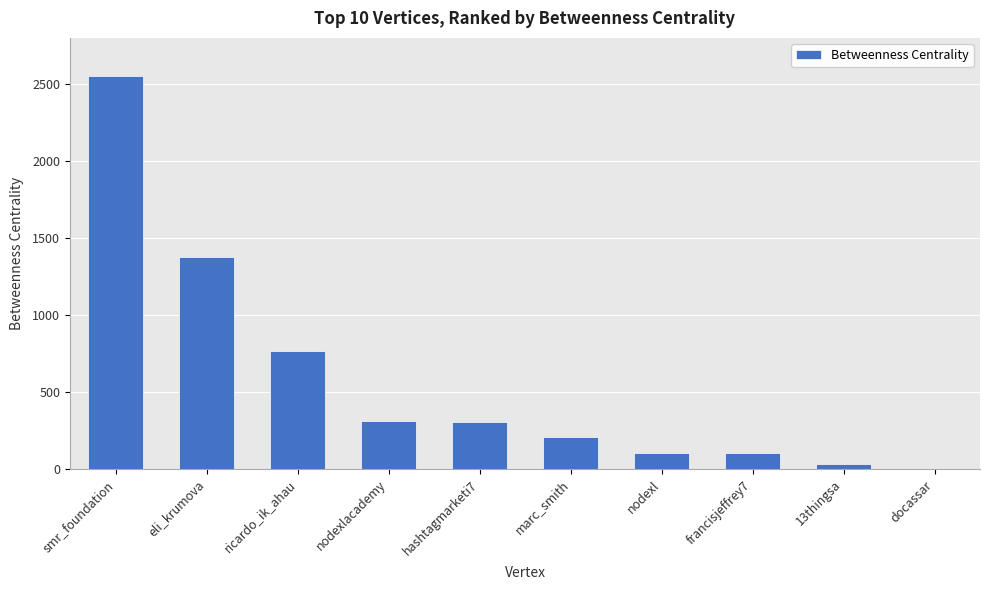

How many data points does each series have?

10